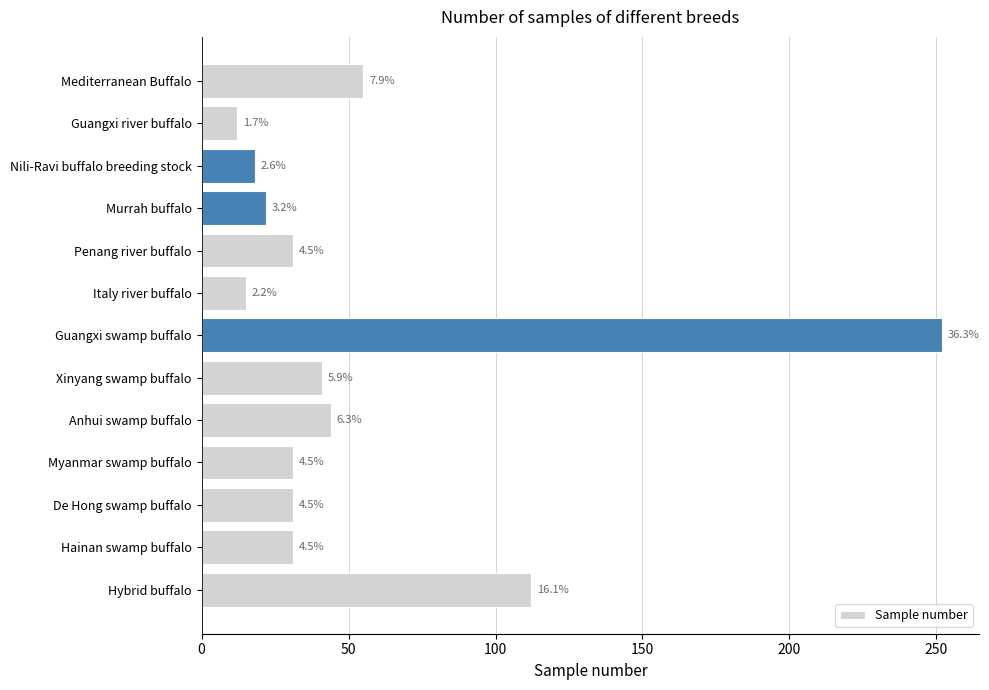

How many bars are there in total?

13